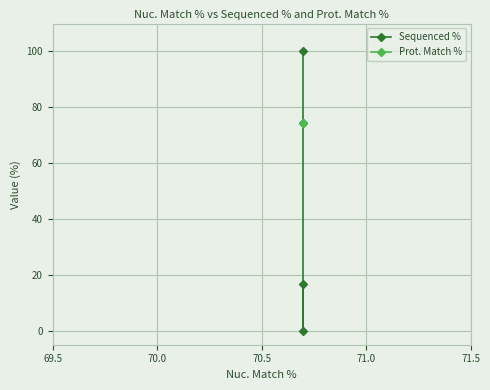

The Sequenced % series shows 23.9 at 70.0. True or false?

False